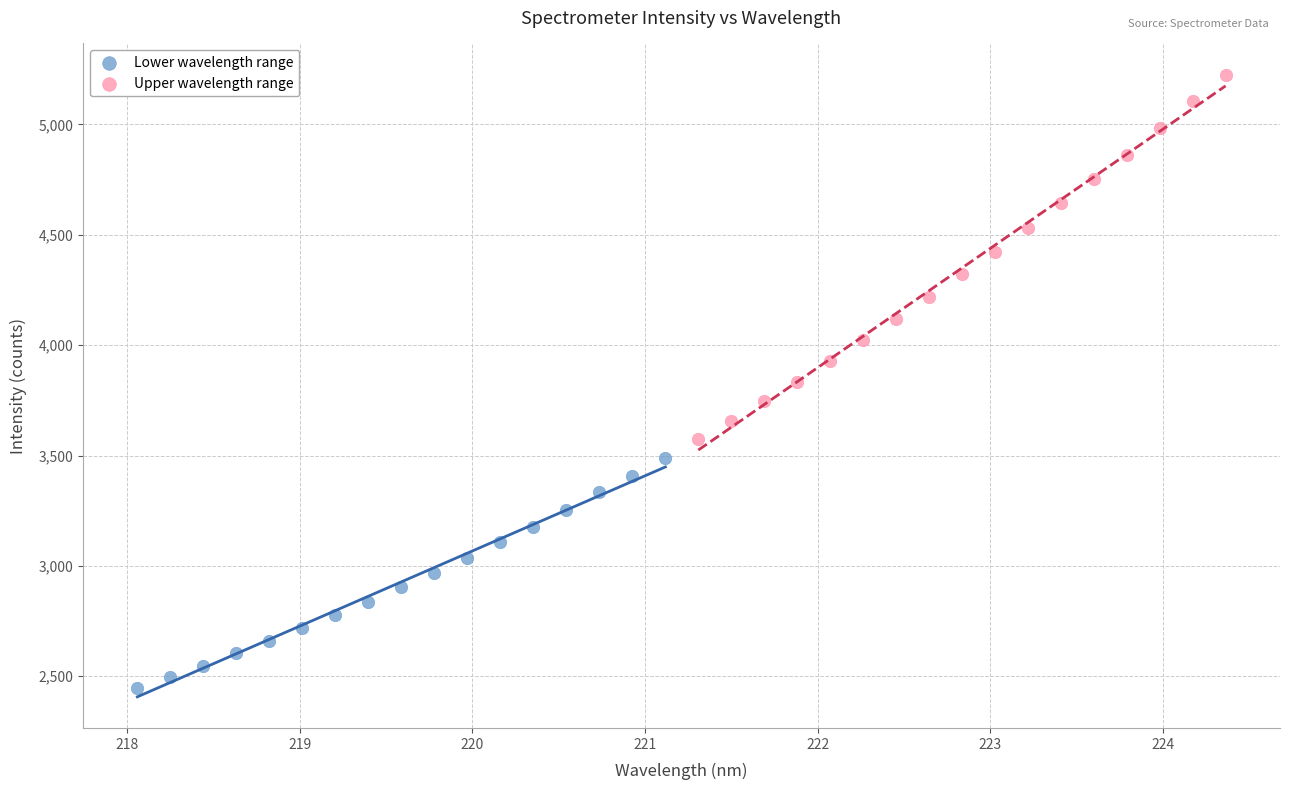

Which series contains the highest Y value?

Upper wavelength range